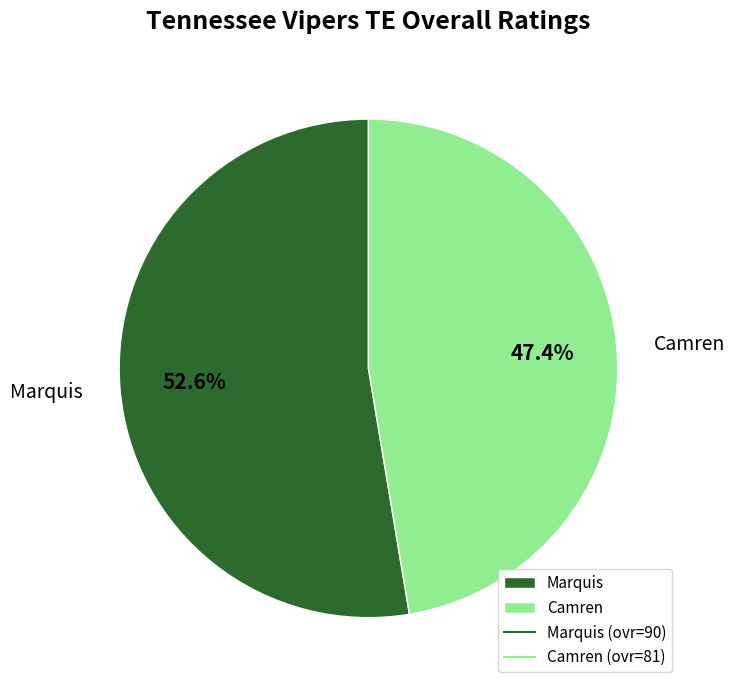

How many segments does this pie chart have?

2